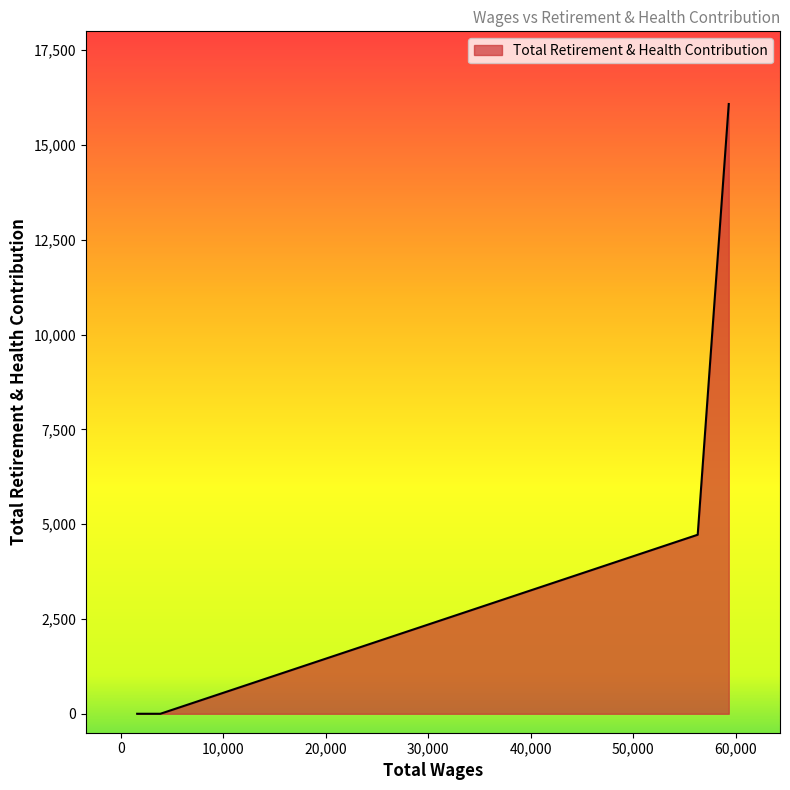

What is the sum of all values?

20805